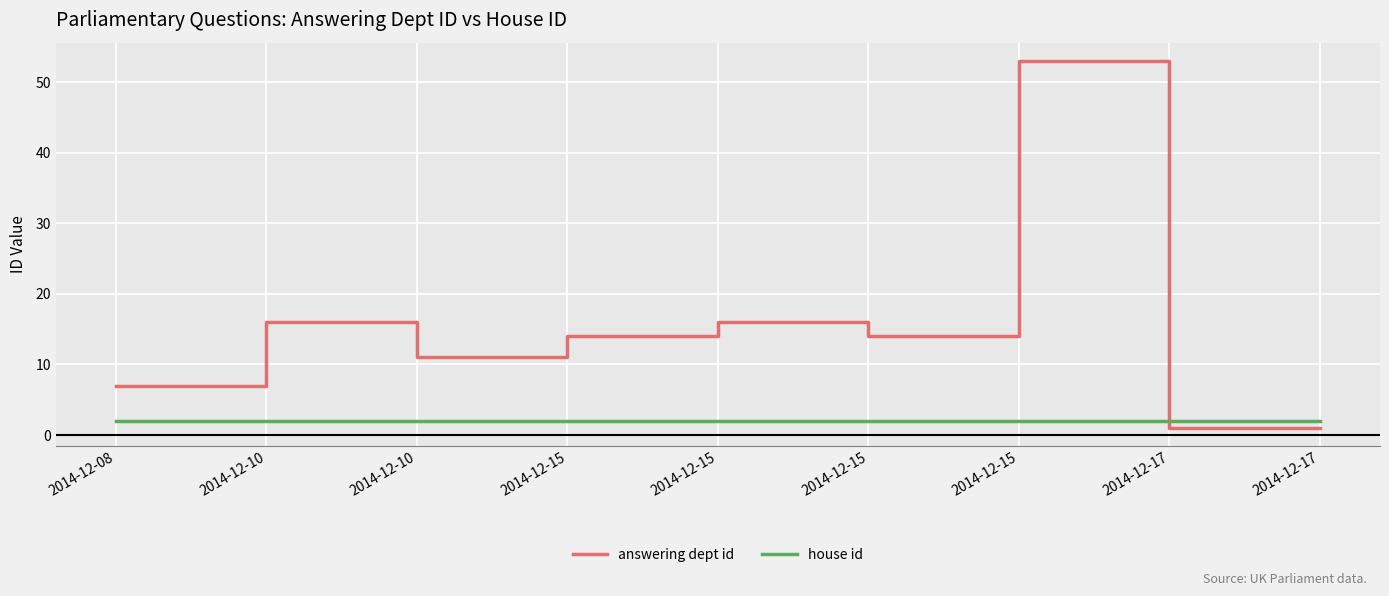

What is the difference between the maximum and minimum values in the answering dept id series?

52